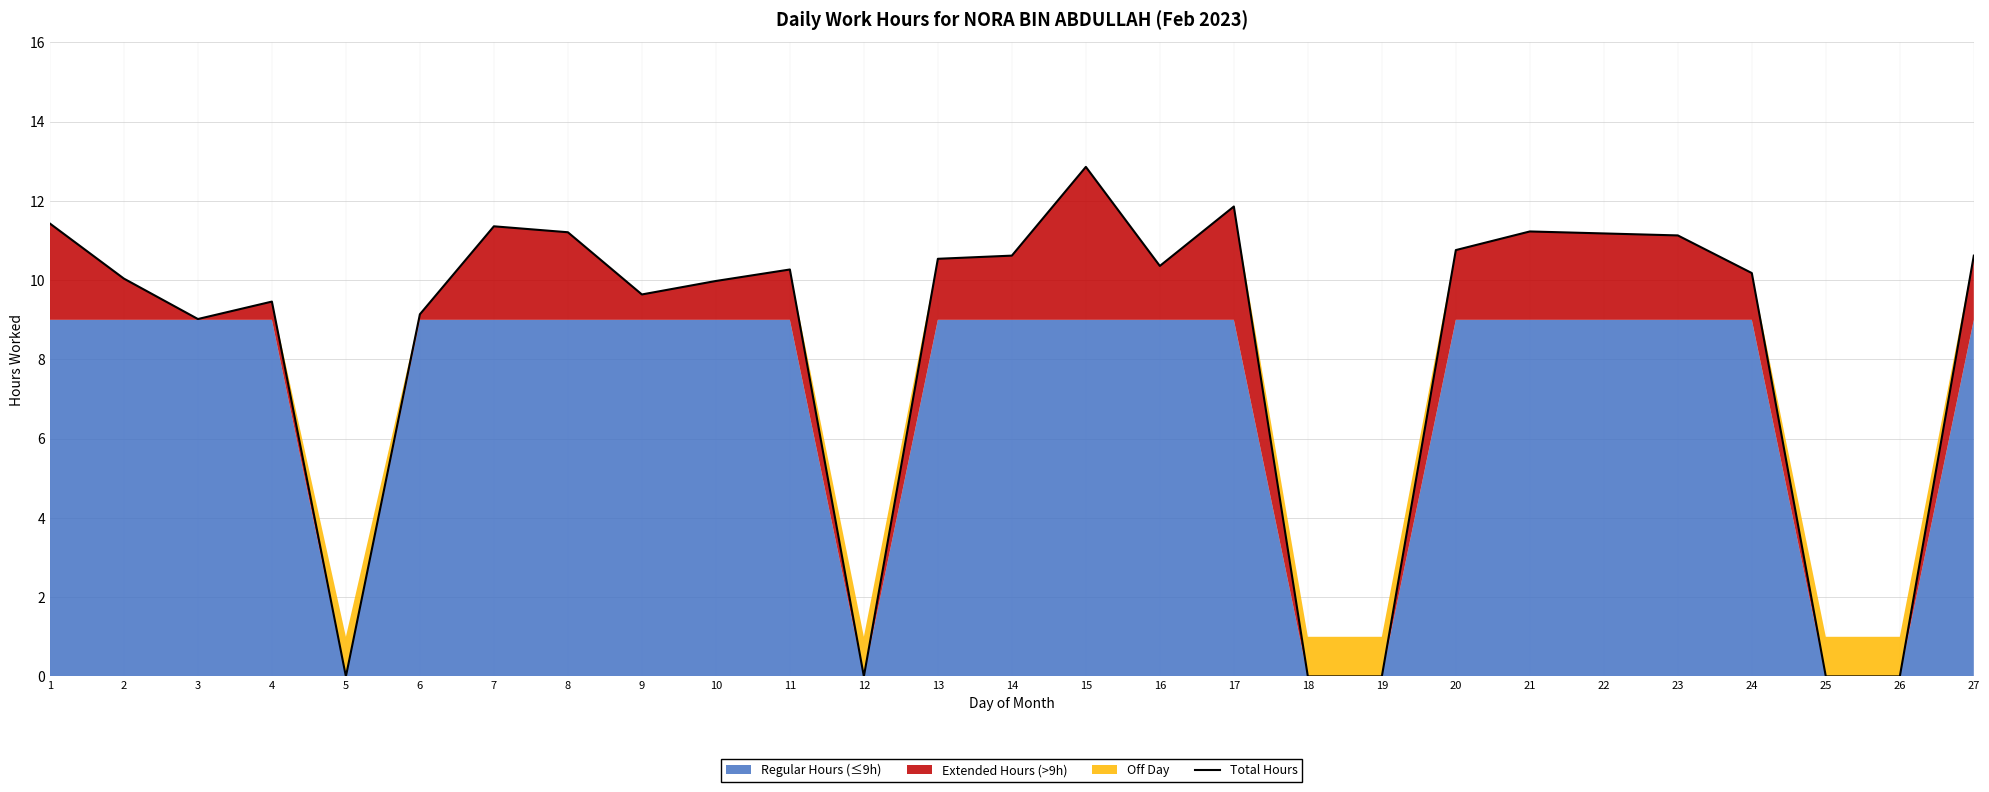

Reading right to left, list all the values displayed in this chart.

27=10.6	26=0.0	25=0.0	24=10.2	23=11.1	22=11.2	21=11.2	20=10.8	19=0.0	18=0.0	17=11.9	16=10.4	15=12.9	14=10.6	13=10.5	12=0.0	11=10.3	10=10.0	9=9.6	8=11.2	7=11.4	6=9.1	5=0.0	4=9.5	3=9.0	2=10.0	1=11.4